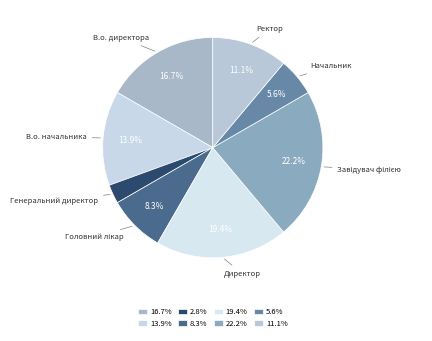

Which category has the smallest portion of the pie?

Генеральний директор